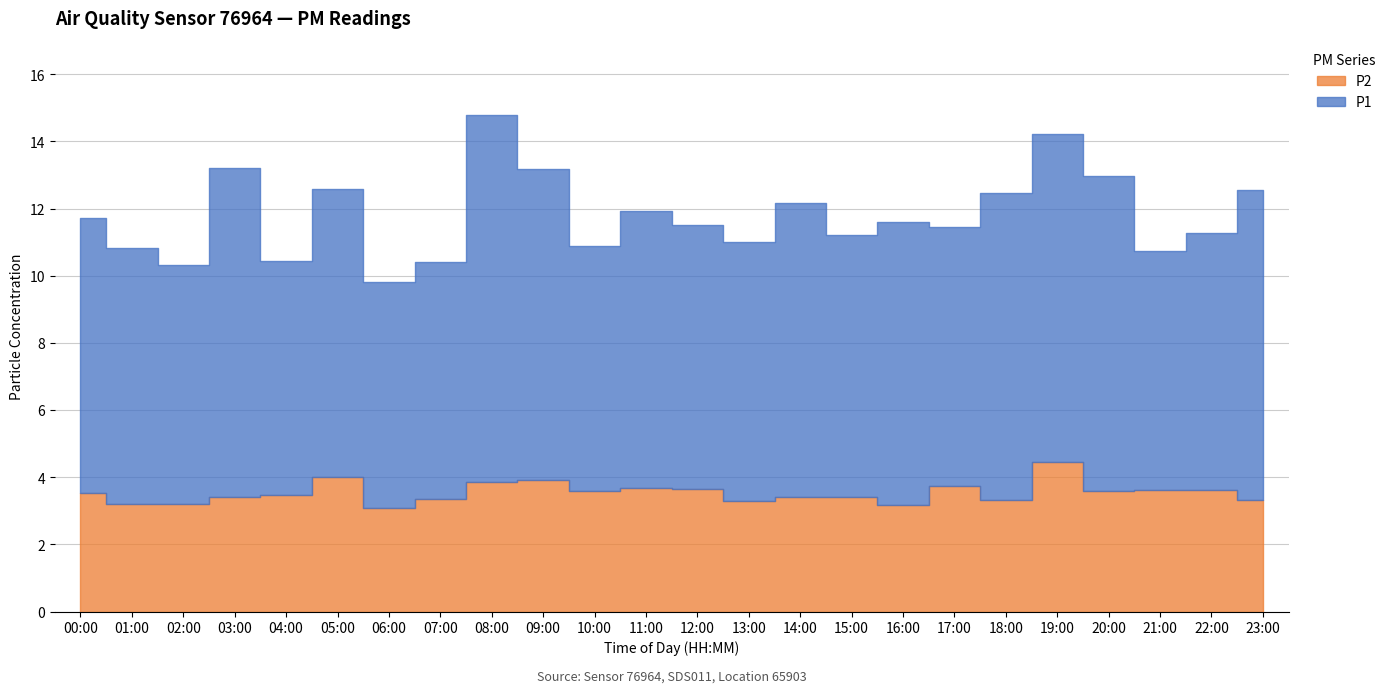

True or false: P1 and P2 cross at least once.

False